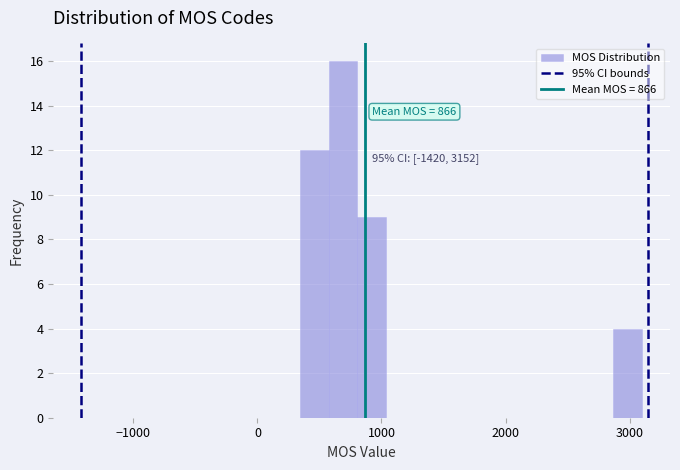

Around what value on the x-axis is the tallest bar? Give the approximate position of its centre, as read against the axis.

700